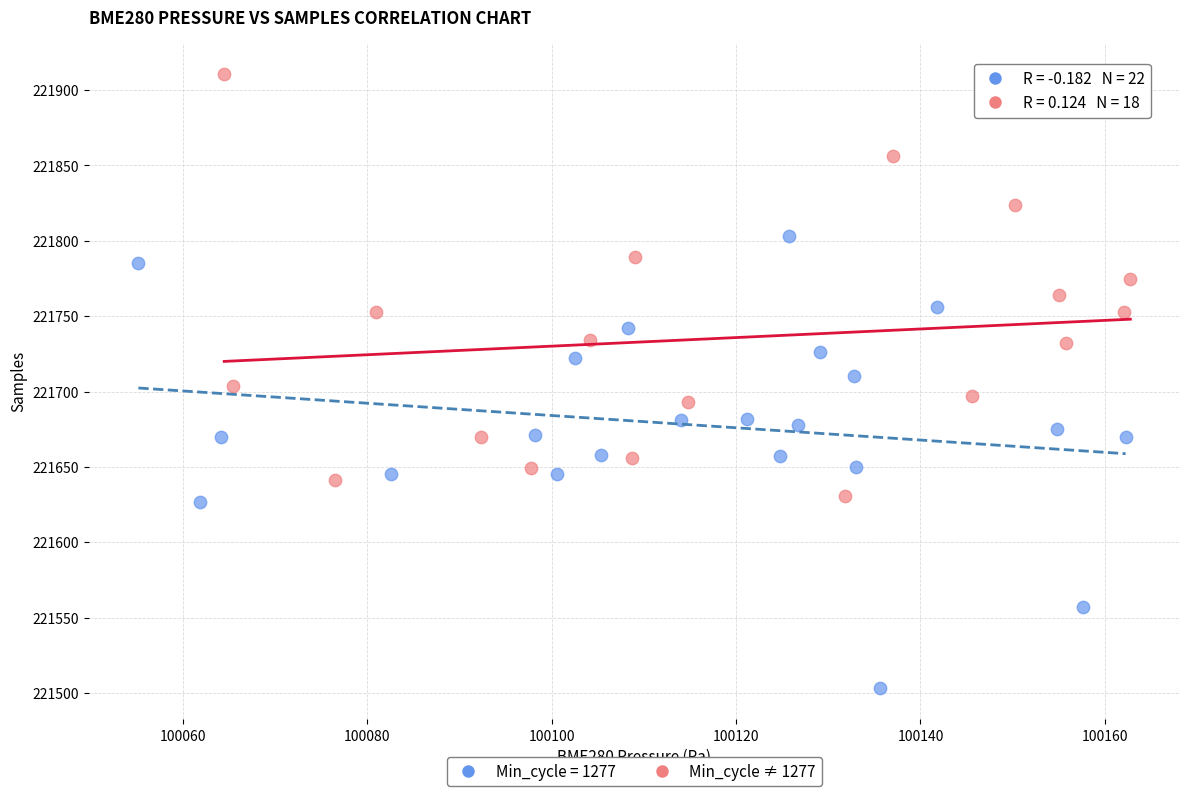

Which series contains the lowest Y value?

Min_cycle = 1277